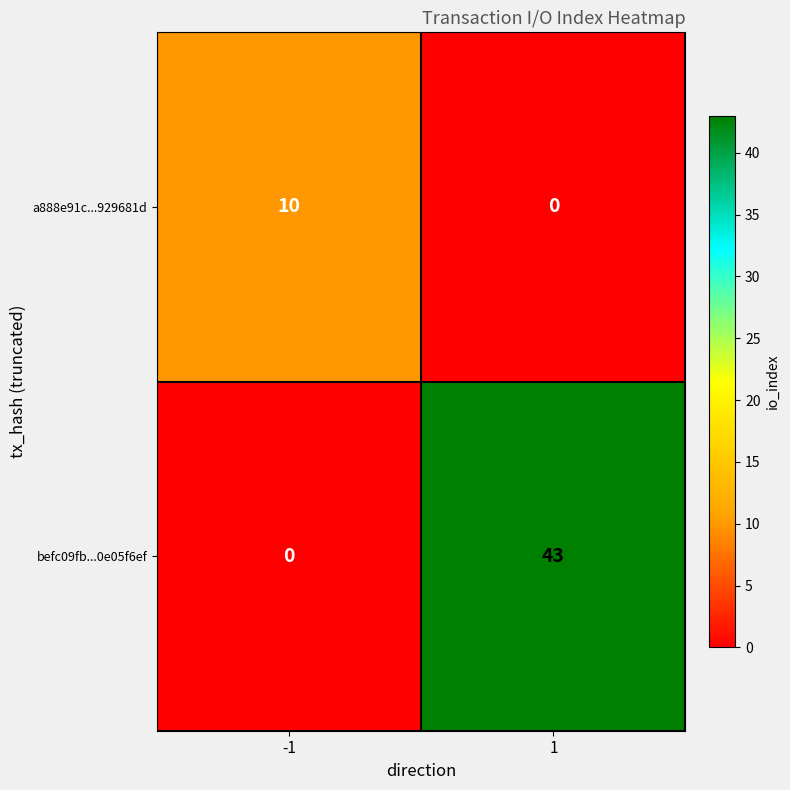

What is the total value across all series at 1?

43